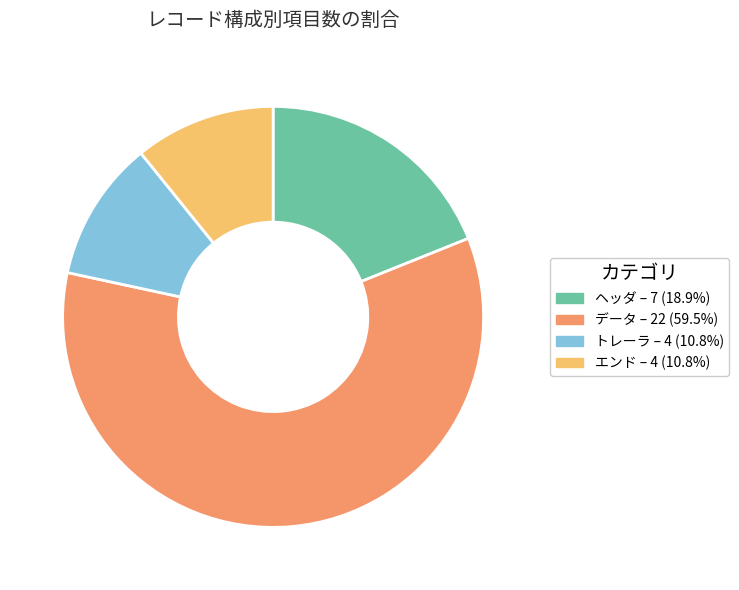

True or false: データ accounts for 59% of the total.

True